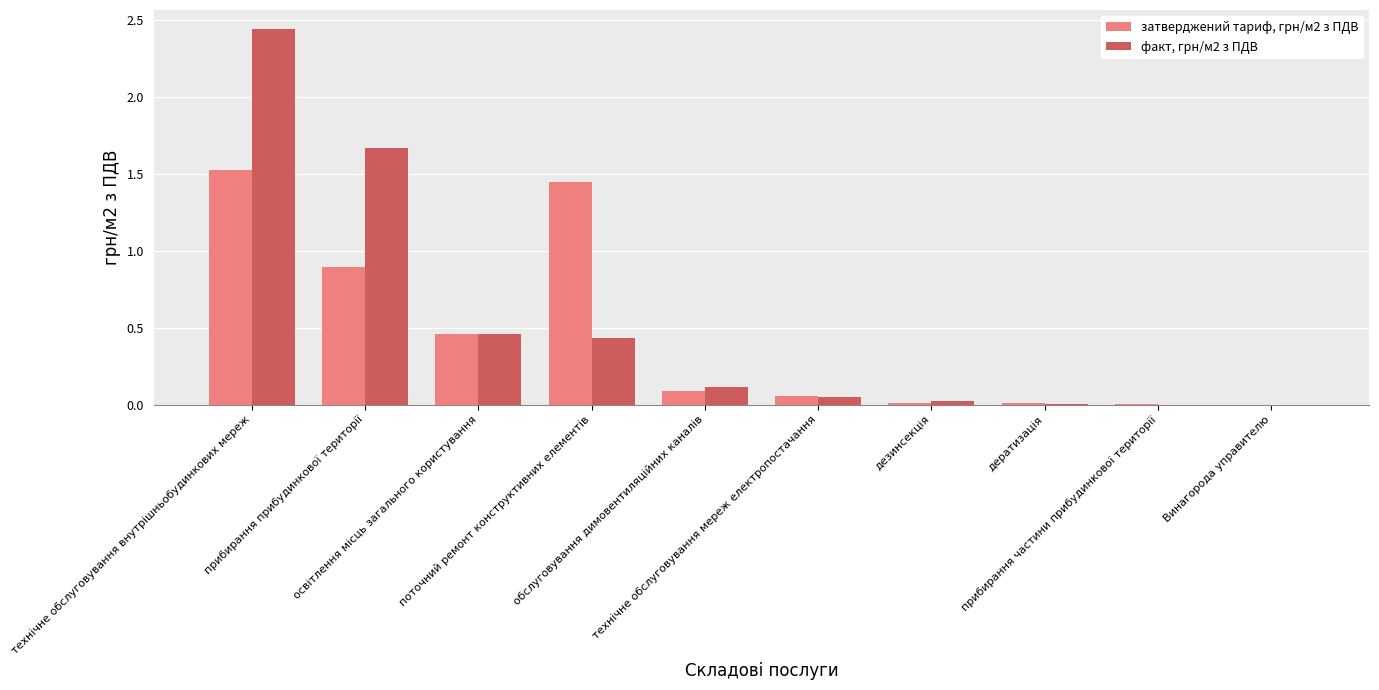

What is the average value of the затверджений тариф, грн/м2 з ПДВ series?

0.5